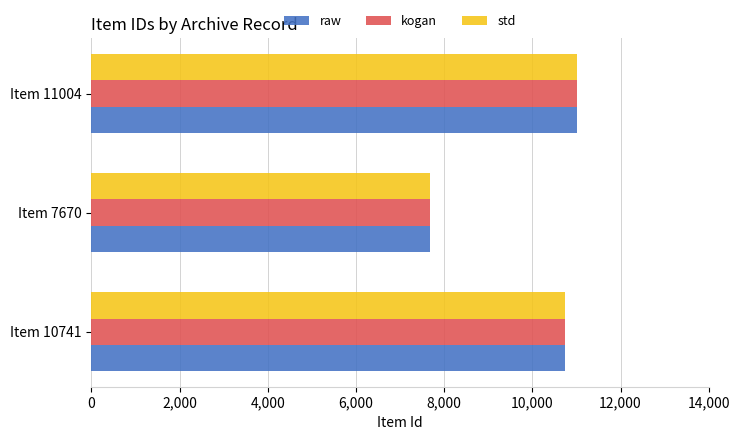

What is the sum of all std values?

29415